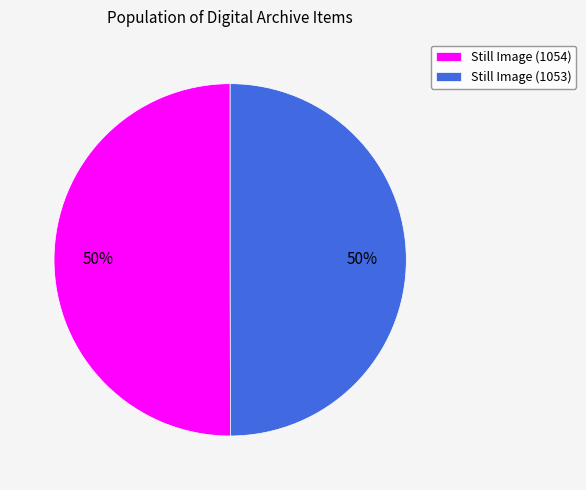

What percentage is the Still Image (1053) slice, to the nearest percent?

50%